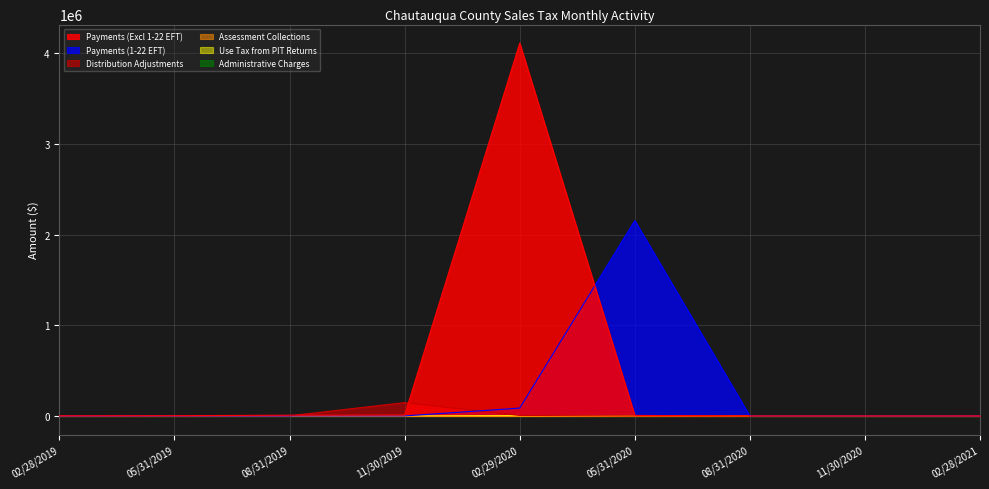

What is the difference between the Distribution Adjustments values at 11/30/2019 and 05/31/2020?

146731.7